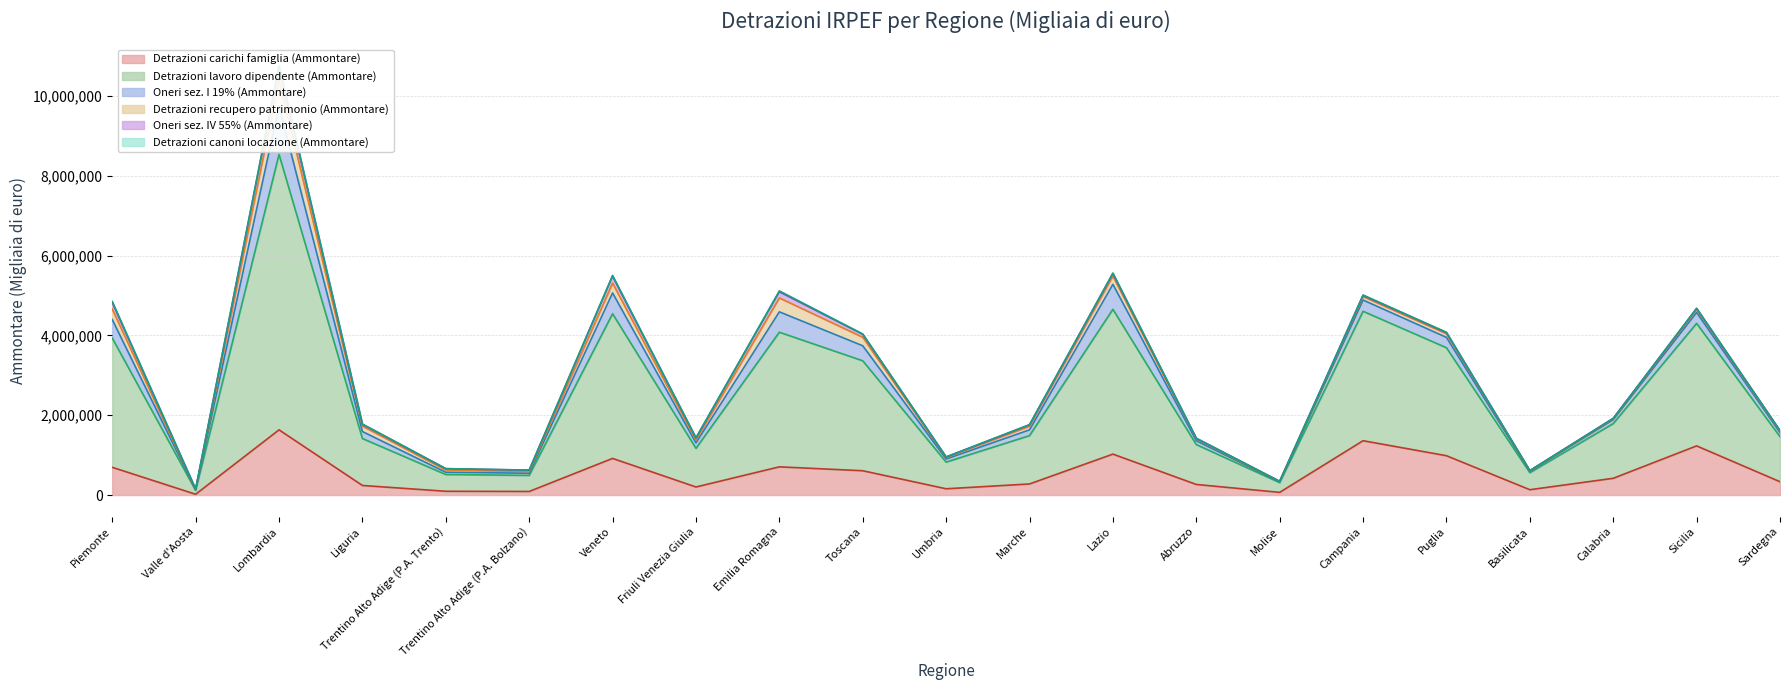

Which series has the largest range (max minus min)?

Detrazioni lavoro dipendente (Ammontare)